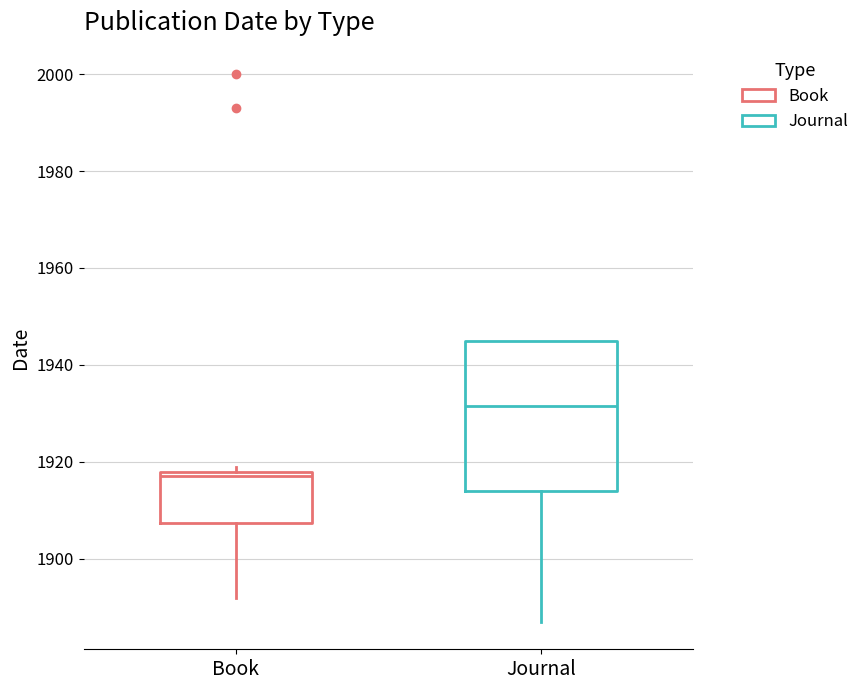

Reading left to right, transcribe this box plot: for each box, give where its median line is, the range the box spans, and where its two whiskers end, as read against the y-axis. The values are not printed on the chart, so give them approximately, as read against the axis.

Book: median 1918 (just below the box's upper edge), box 1908 to 1918, whiskers 1892 to 1920
Journal: median 1932, box 1914 to 1946, whiskers 1888 to 1946